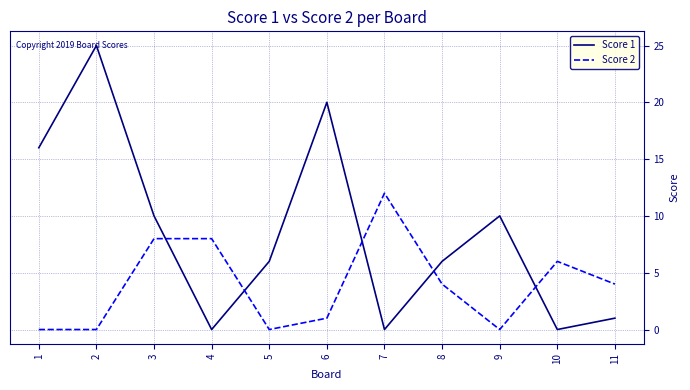

List the series in order of their peak value, highest first.

Score 1, Score 2